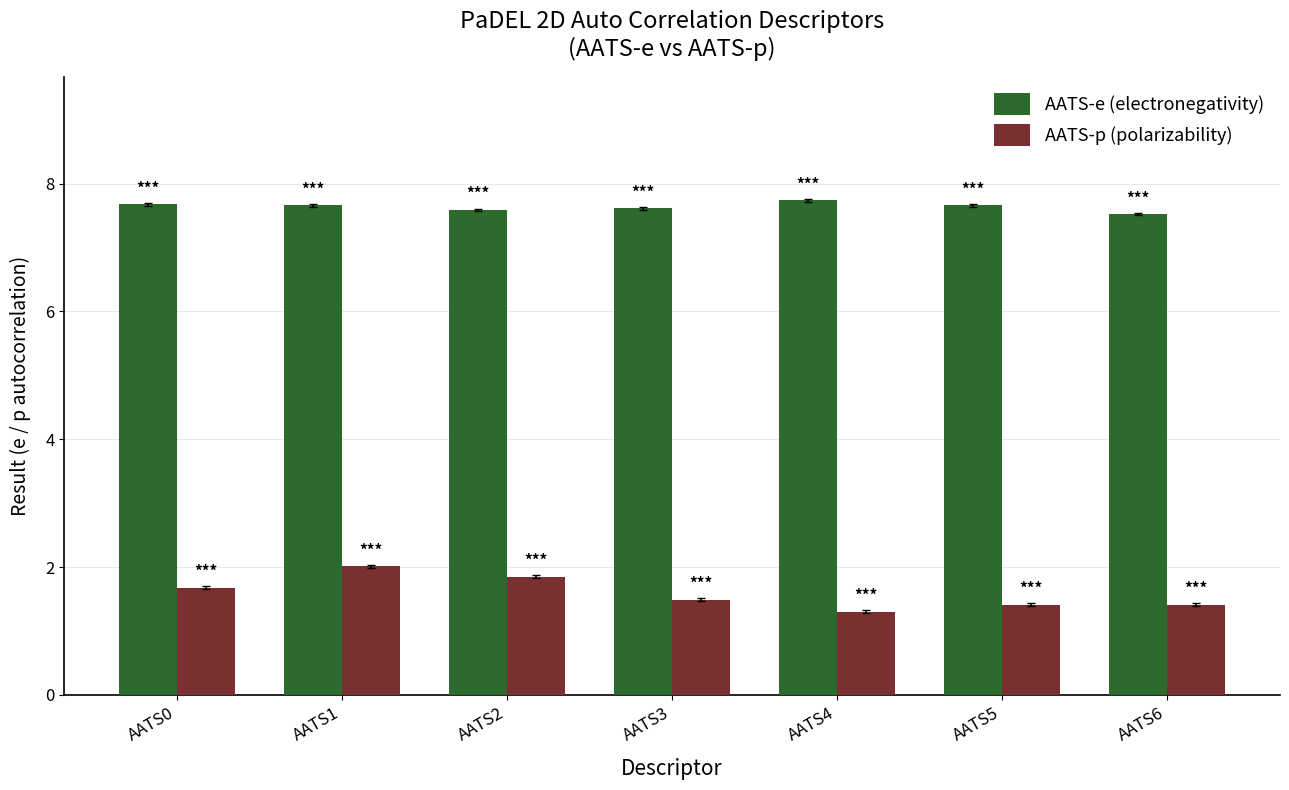

At AATS6, list the series in order from smallest to largest.

AATS-p (polarizability), AATS-e (electronegativity)